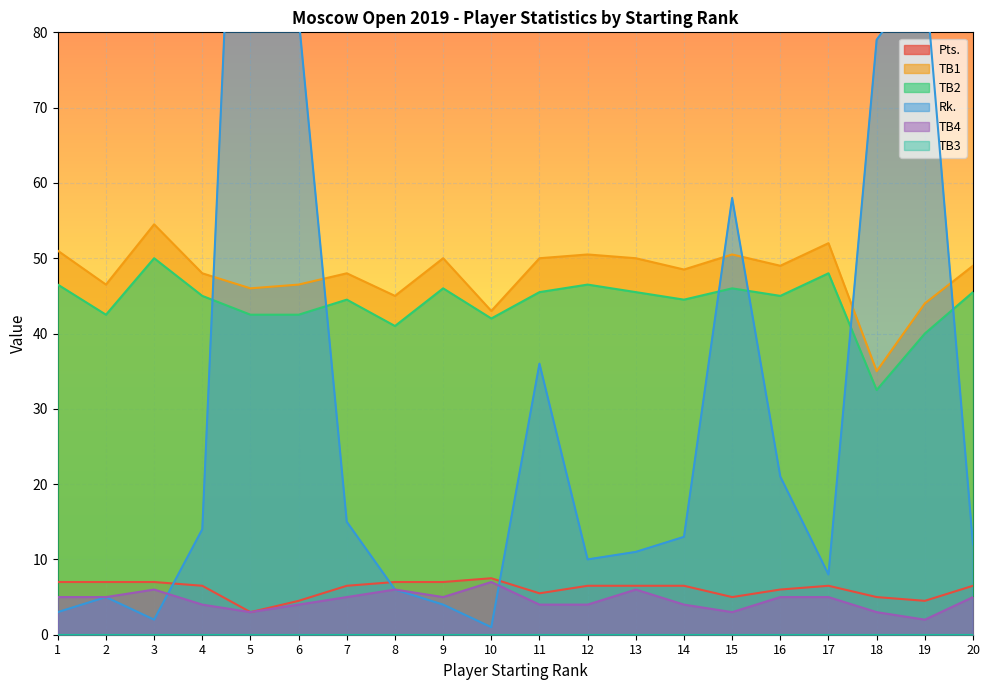

How many values in the Pts. series exceed 6?

13